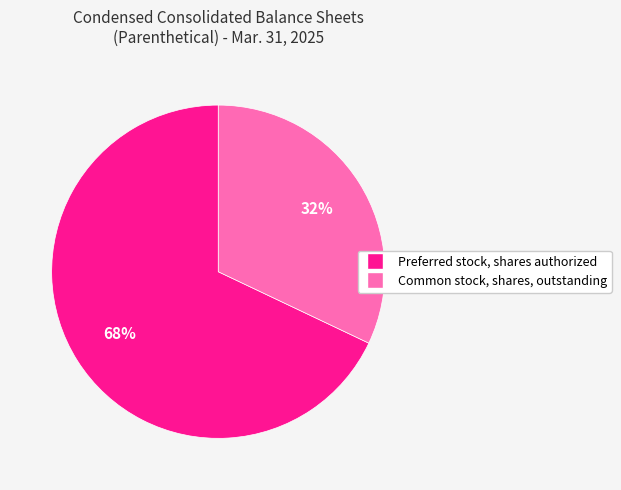

Which slice is the smallest?

Common stock, shares, outstanding